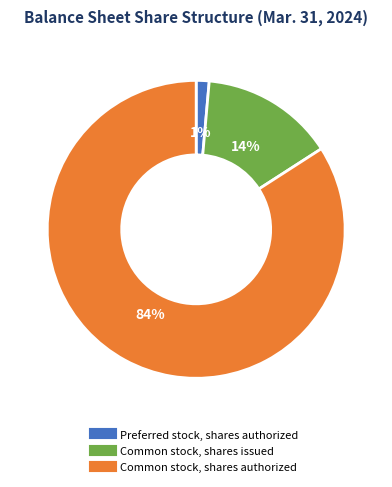

What percentage is the Common stock, shares issued slice, to the nearest percent?

14%